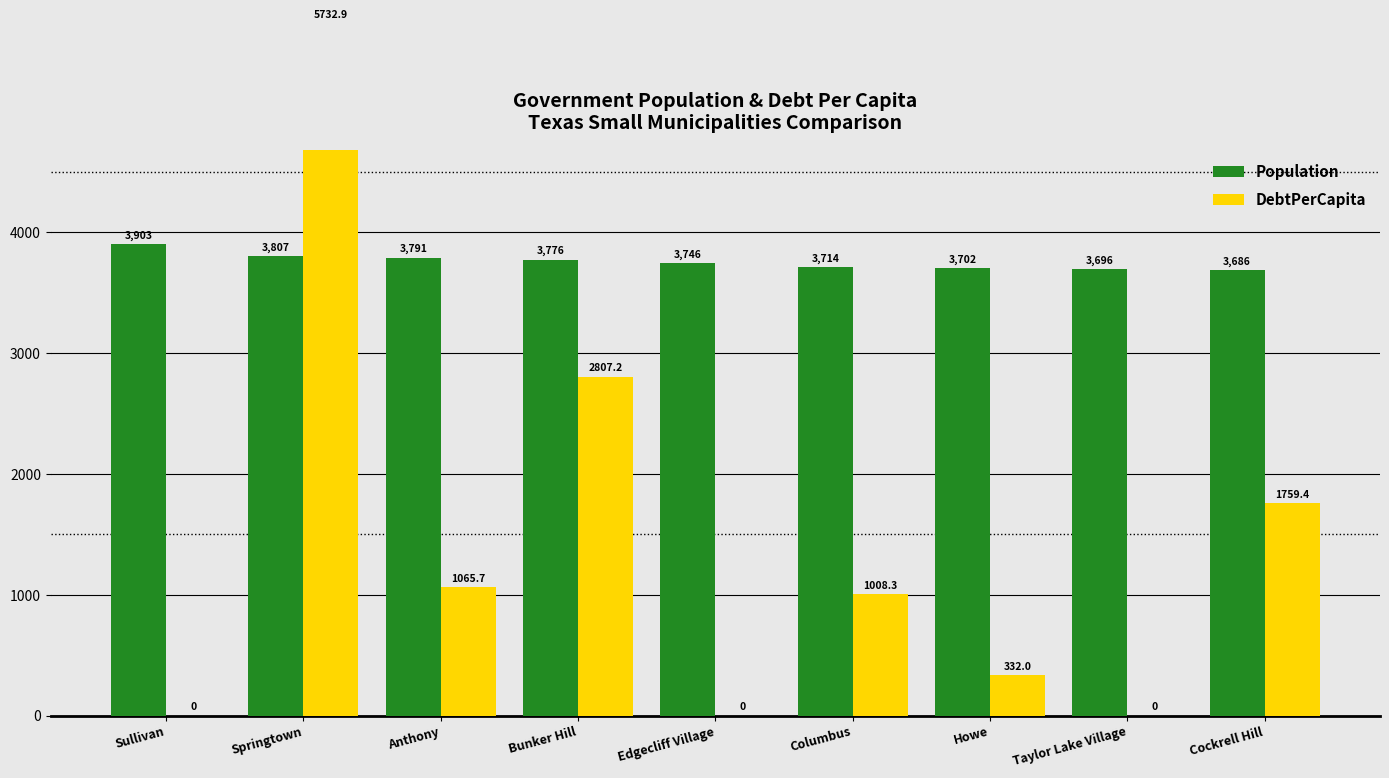

What is the average value of the Population series?

3757.9